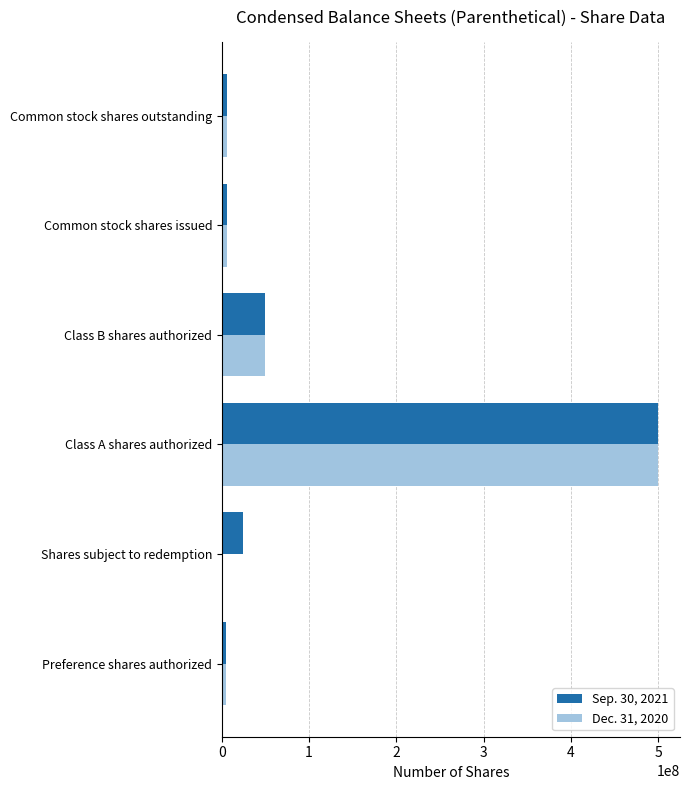

Is it true that Sep. 30, 2021 equals 133112435 at Class A shares authorized?

False